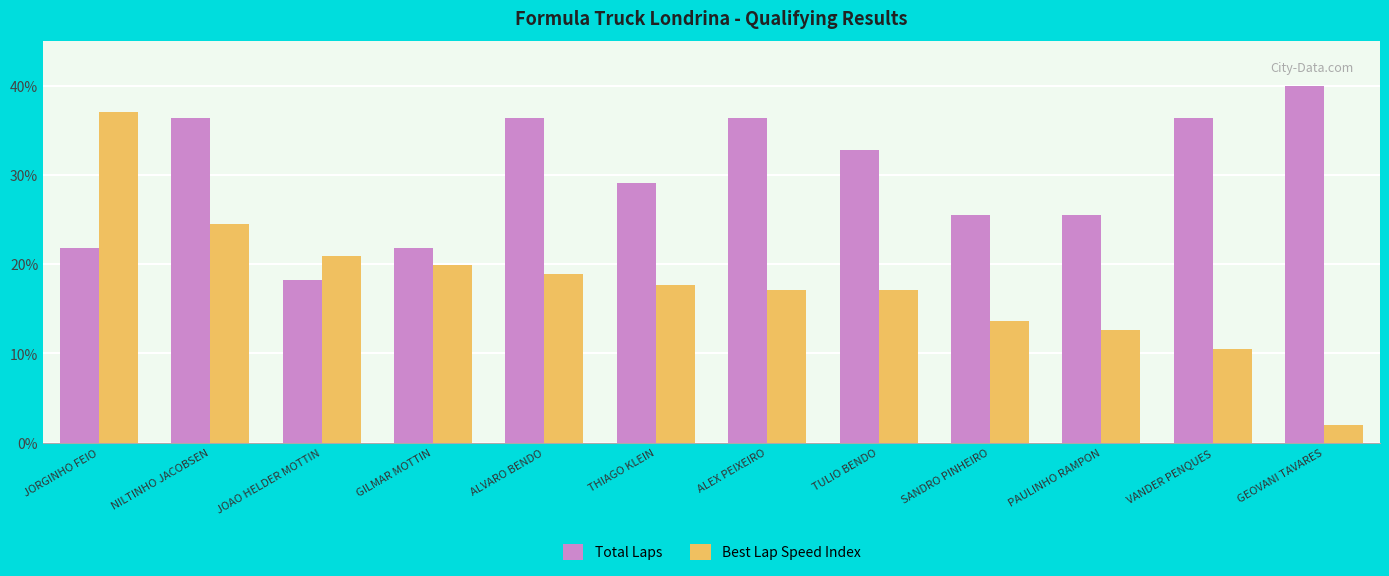

The value of Total Laps at PAULINHO RAMPON is 25.5. True or false?

True